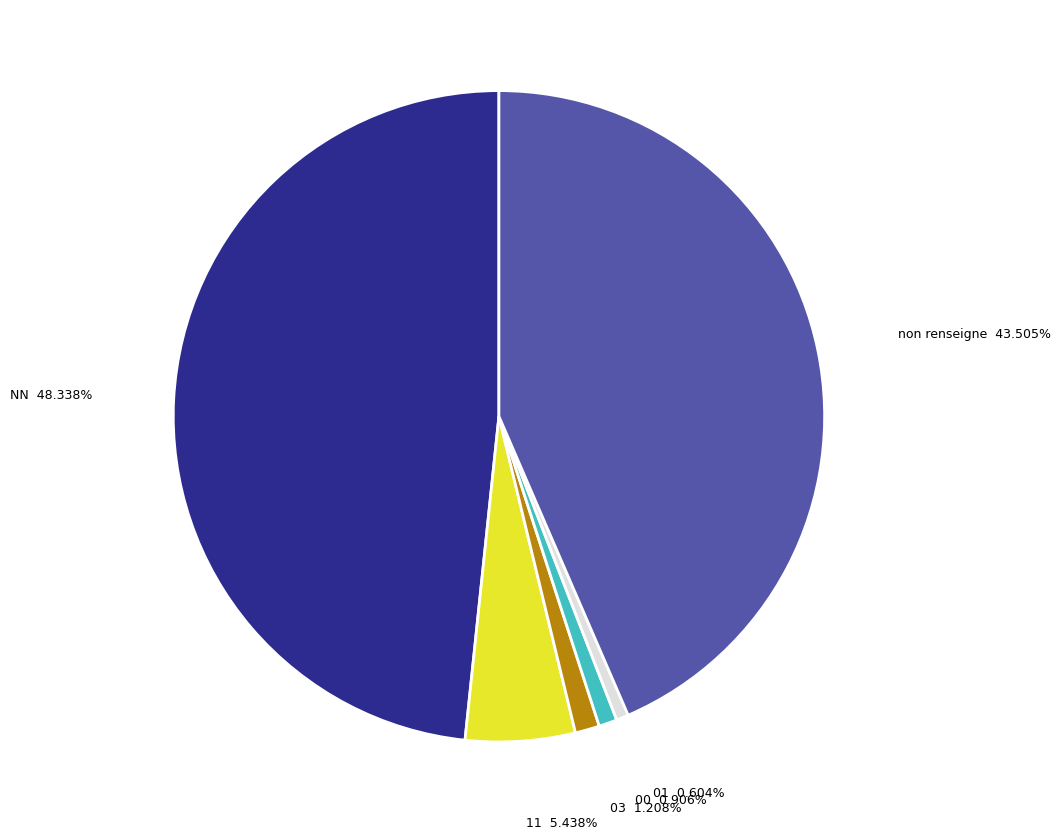

Is there any slice that represents more than half of the pie?

No